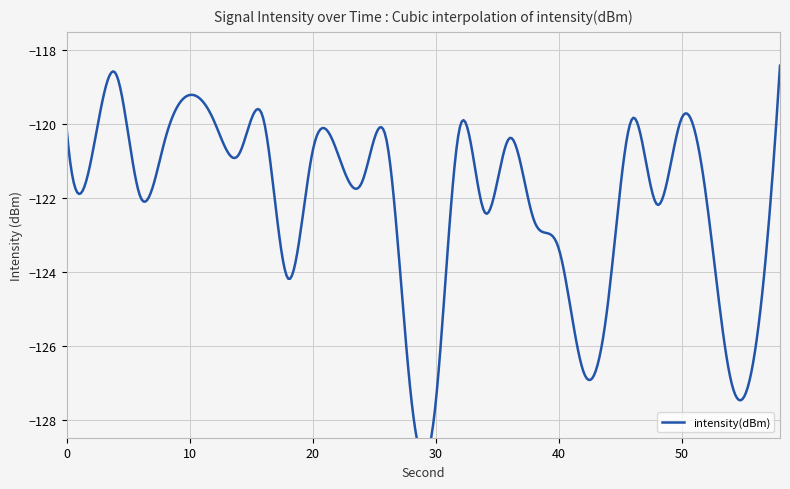

Reading right to left, transcribe all the data shown in this chart.

58=-118.4	56=-126.1	54=-126.9	52=-122.0	50=-119.8	48=-122.2	46=-119.8	44=-124.9	42=-126.7	40=-123.3	38=-122.6	36=-120.4	34=-122.4	32=-120.0	30=-127.6	28=-127.3	26=-120.4	24=-121.6	22=-120.7	20=-120.7	18=-124.2	16=-119.9	14=-120.8	12=-119.9	10=-119.2	8=-120.4	6=-122.0	4=-118.6	2=-121.0	0=-120.1